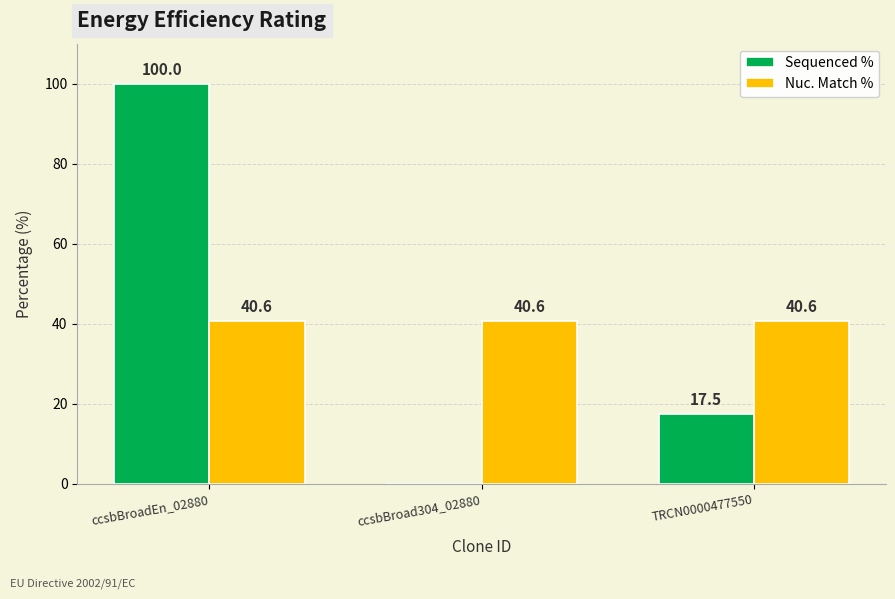

Between ccsbBroad304_02880 and TRCN0000477550, which series saw the biggest shift?

Sequenced %